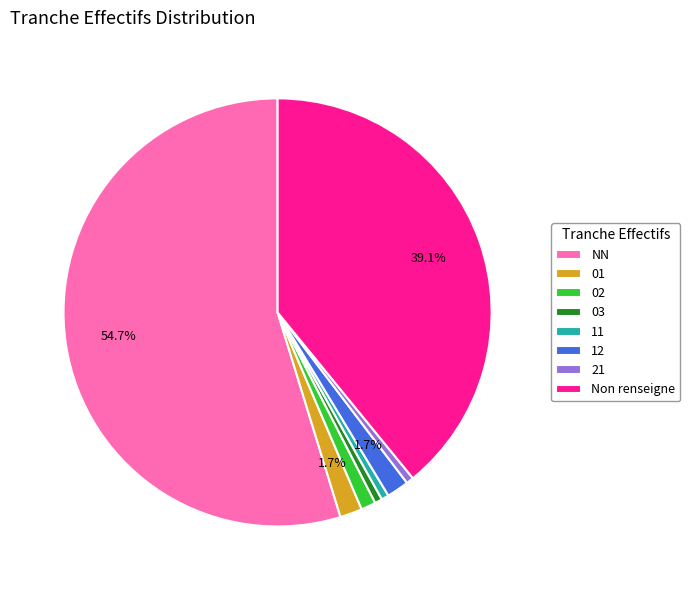

To the nearest percent, what is the difference between the largest and smallest slice percentages?

54%